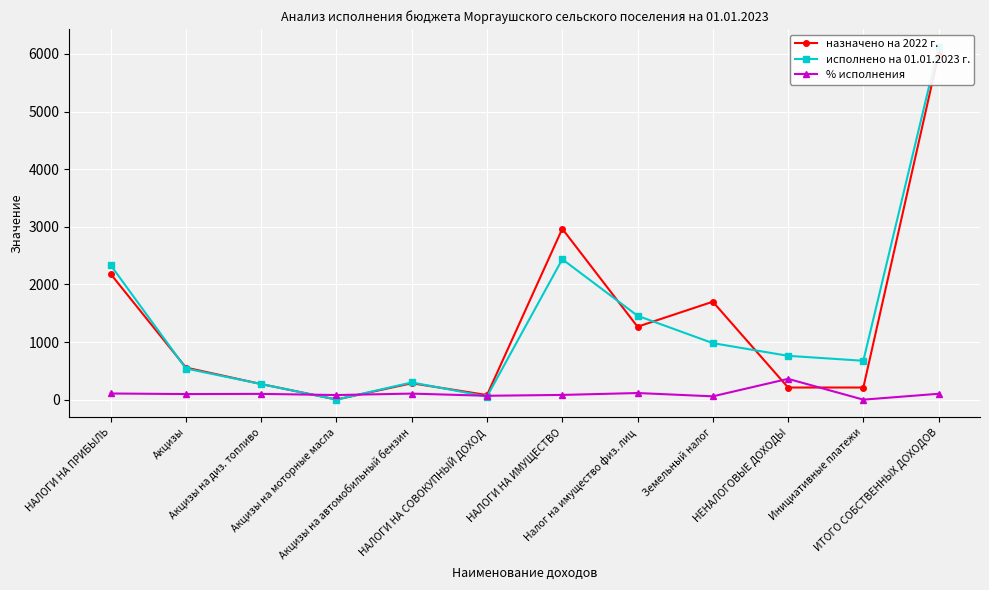

Is the value of исполнено на 01.01.2023 г. at НАЛОГИ НА ИМУЩЕСТВО greater than the value of % исполнения at Акцизы?

Yes